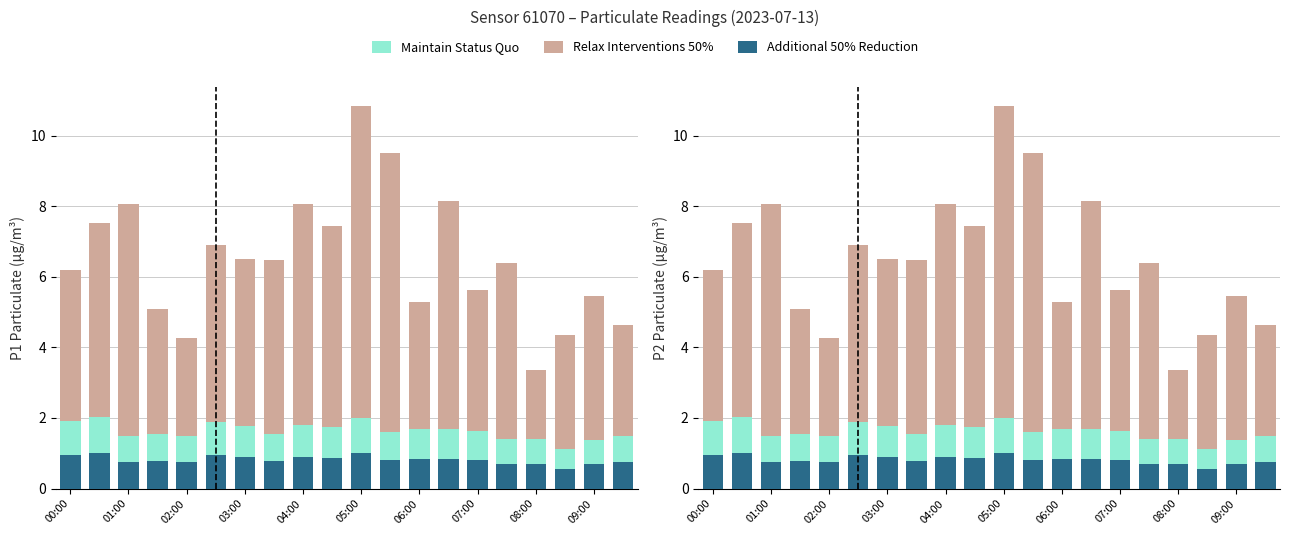

Reading left to right, list all the values displayed in this chart.

Maintain Status Quo: 1.9	2.0	1.5	1.6	1.5	1.9	1.8	1.6	1.8	1.8	2.0	1.6	1.7	1.7	1.6	1.4	1.4	1.1	1.4	1.5
Relax Interventions 50%: 4.3	5.5	6.6	3.5	2.8	5.0	4.7	4.9	6.3	5.7	8.8	7.9	3.6	6.5	4.0	5.0	2.0	3.2	4.1	3.2
Additional 50% Reduction: 1.0	1.0	0.8	0.8	0.8	0.9	0.9	0.8	0.9	0.9	1.0	0.8	0.8	0.8	0.8	0.7	0.7	0.6	0.7	0.7